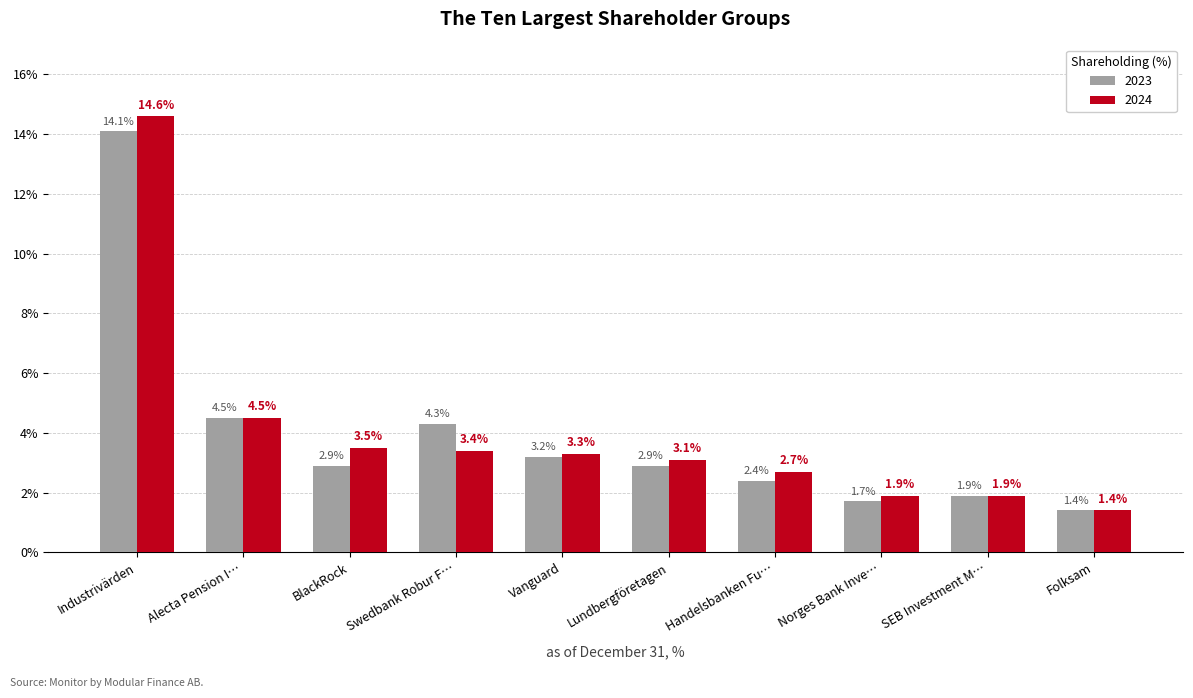

Is it true that 2023 equals 1.6 at Vanguard?

False